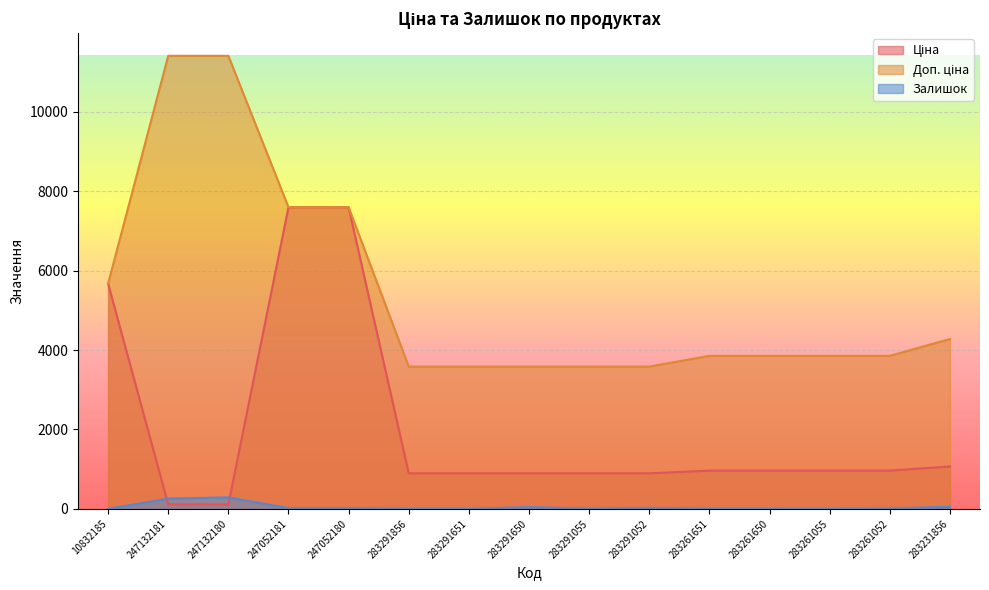

At which category does Залишок reach its first local peak?

247132180